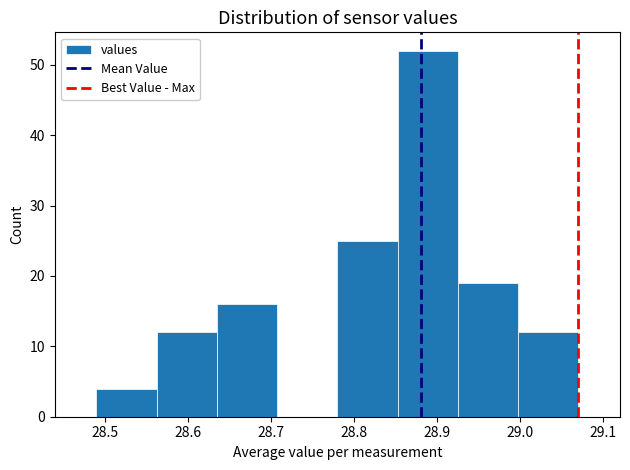

Reading left to right, transcribe this chart: for each bar, give the range it covers on the x-axis and its height. Neither the bar edges nor the heights are printed on the chart, so give them approximately, as read against the axes.

28.49 to 28.56: 4
28.56 to 28.64: 12
28.64 to 28.71: 16
28.71 to 28.78: 0
28.78 to 28.85: 25
28.85 to 28.93: 52
28.93 to 29.00: 19
29.00 to 29.07: 12